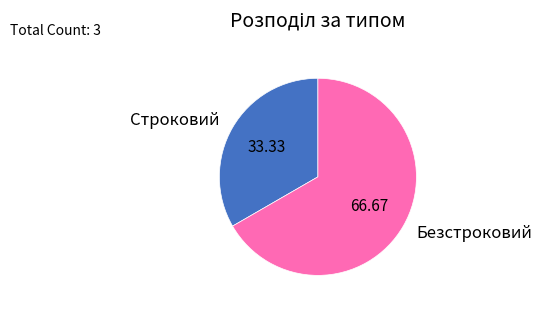

The Строковий slice represents 33% of the pie. True or false?

True